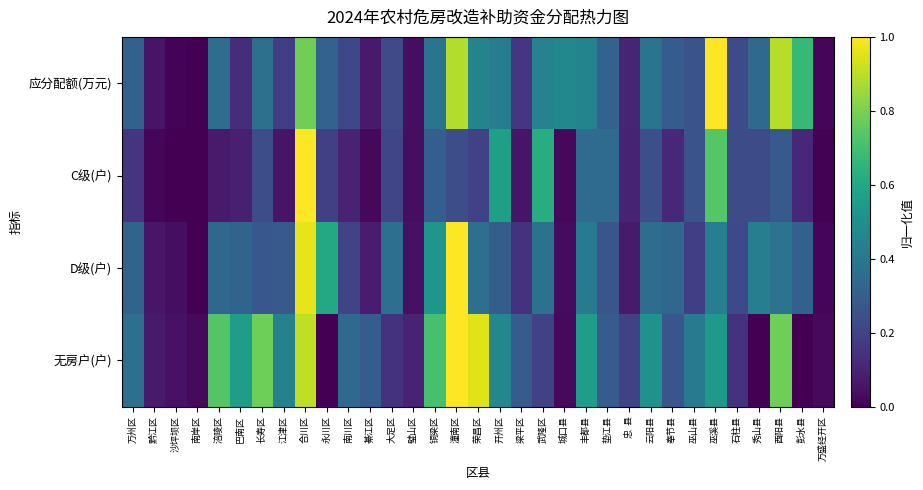

Which category has the highest value across all series?

巫溪县